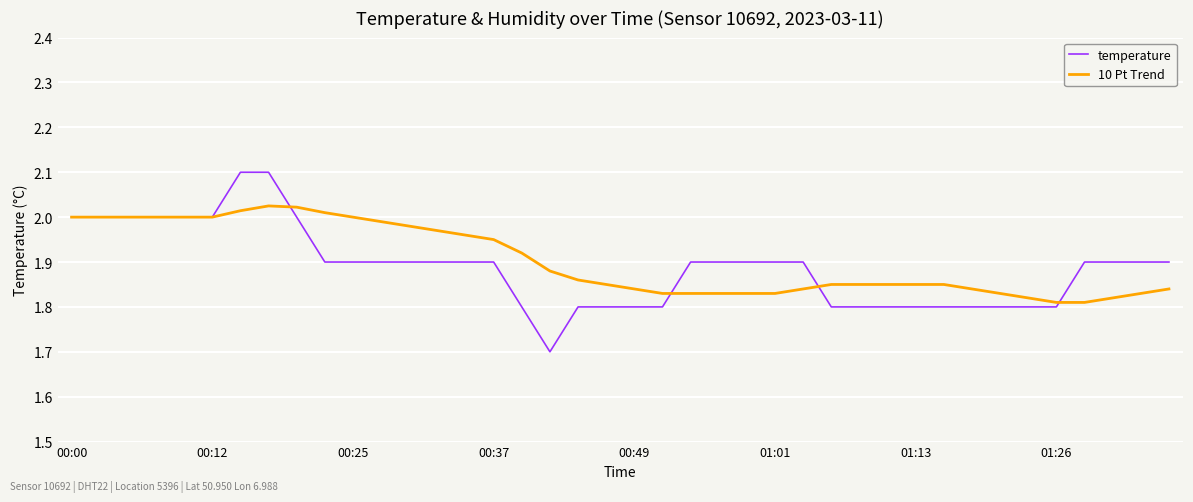

What is the maximum value shown in the chart?

2.1